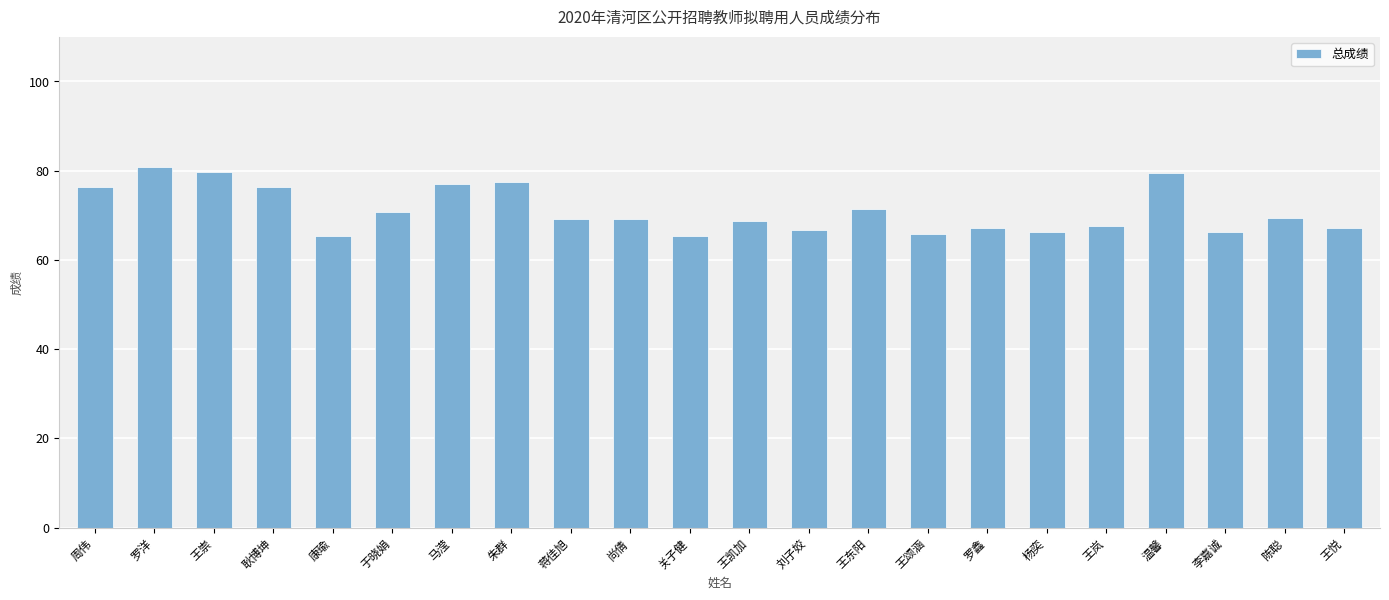

The value at 王颂涵 is 18.1. True or false?

False